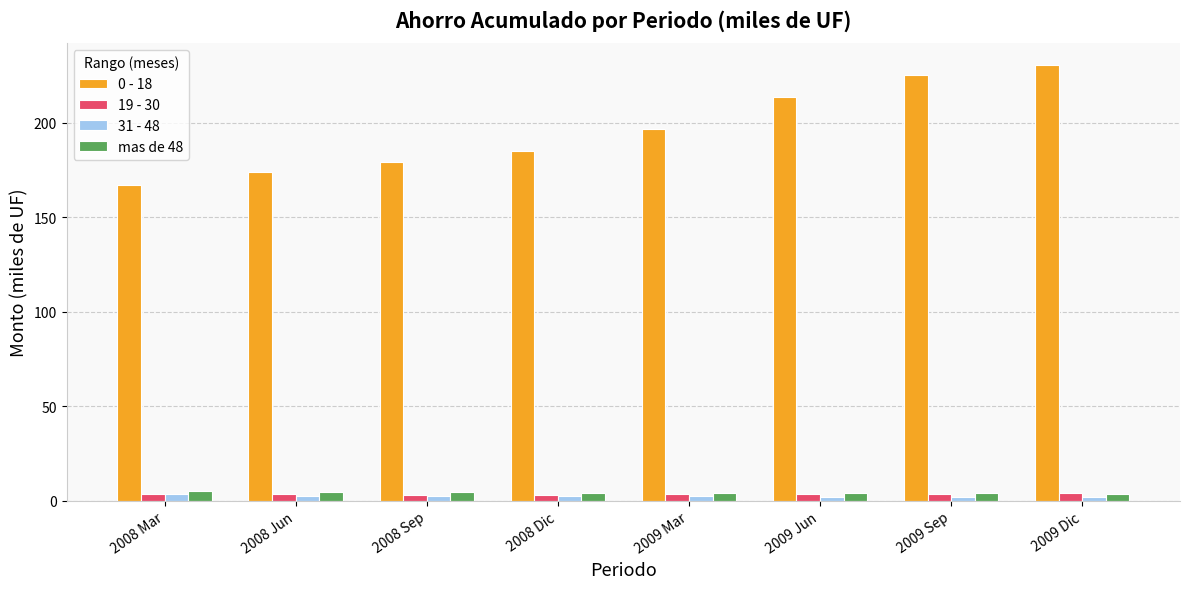

At how many categories does at least one series exceed 212?

3